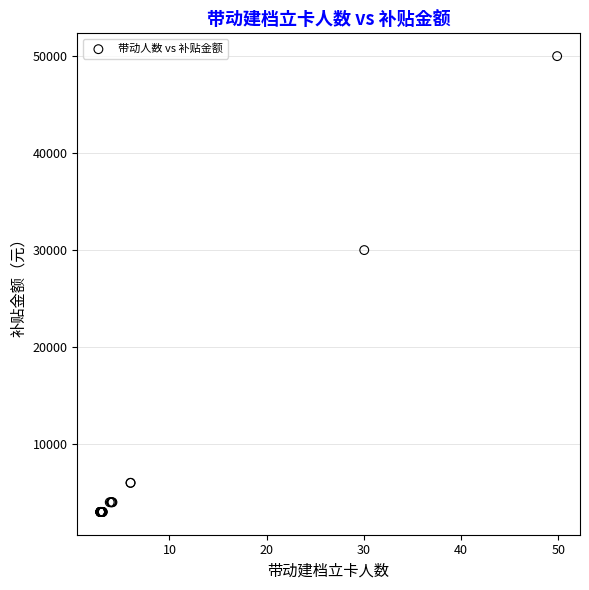

What Y value in the scatter plot is closest to 26500?

30000